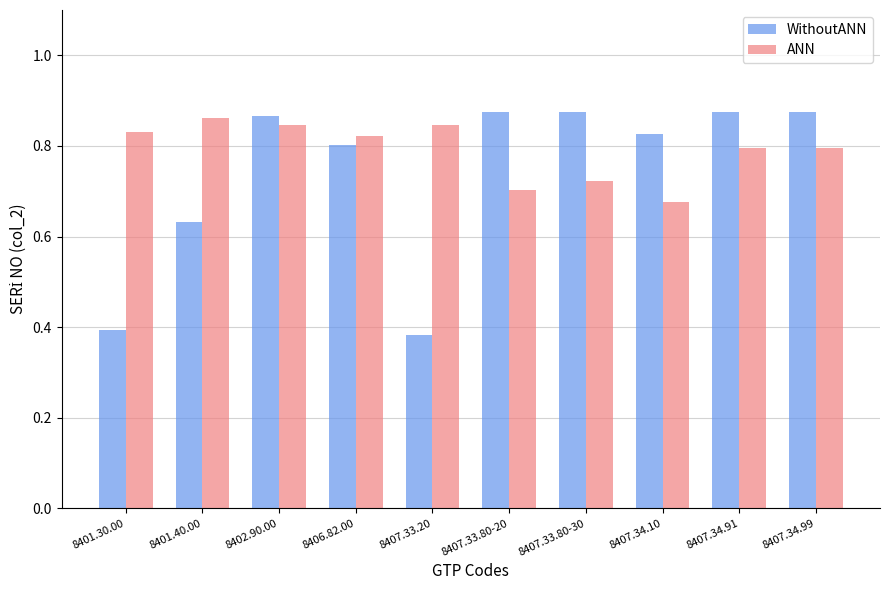

What position from the left is 8402.90.00?

3